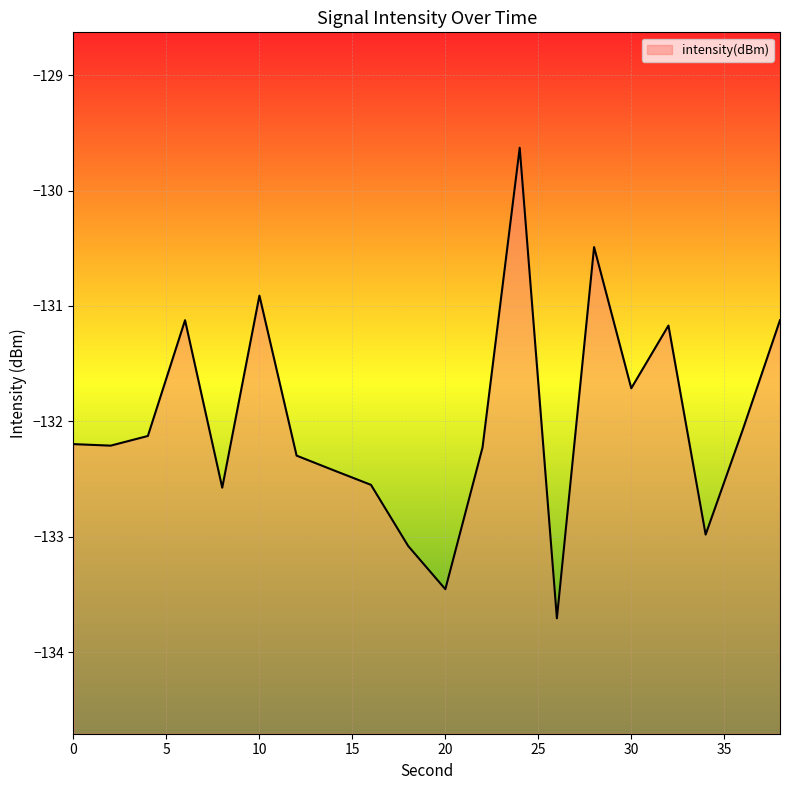

Rank the categories by value from lowest to highest.

26, 20, 18, 34, 8, 16, 14, 12, 22, 2, 0, 4, 36, 30, 32, 6, 38, 10, 28, 24